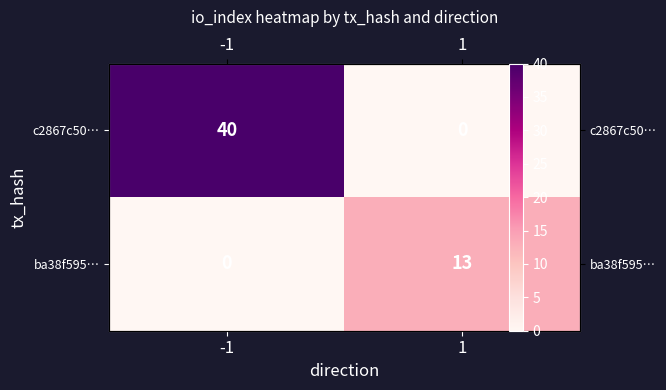

At which category is the sum across all series the highest?

-1